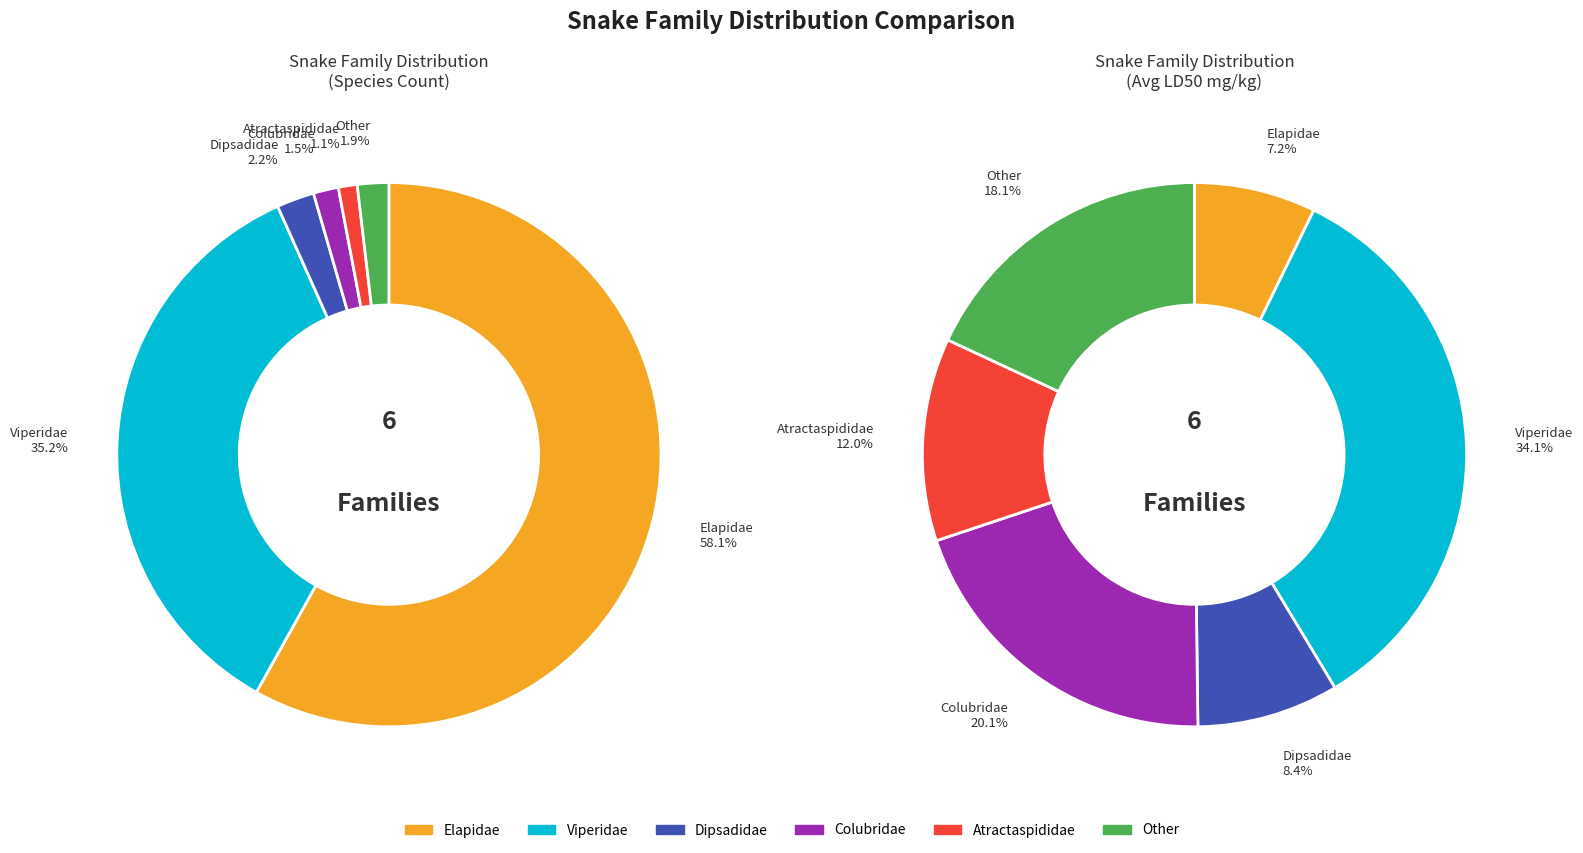

Do Atractaspididae and Dipsadidae together represent more than half of the pie?

No